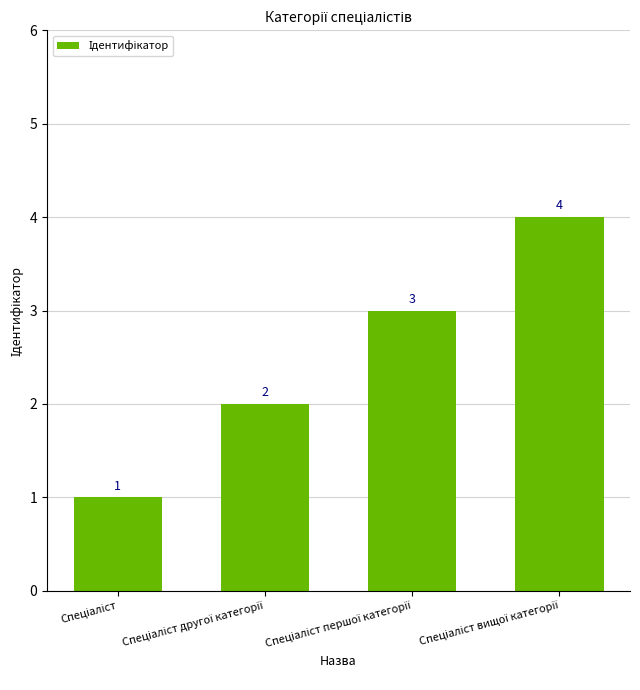

How many bars are there in total?

4